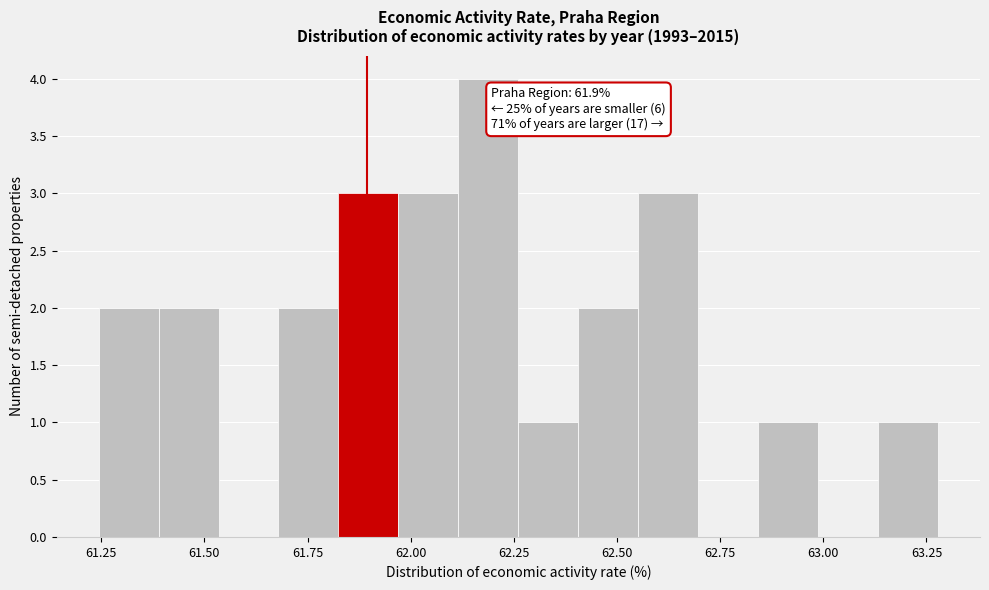

Around what value on the x-axis is the tallest bar? Give the approximate position of its centre, as read against the axis.

62.20